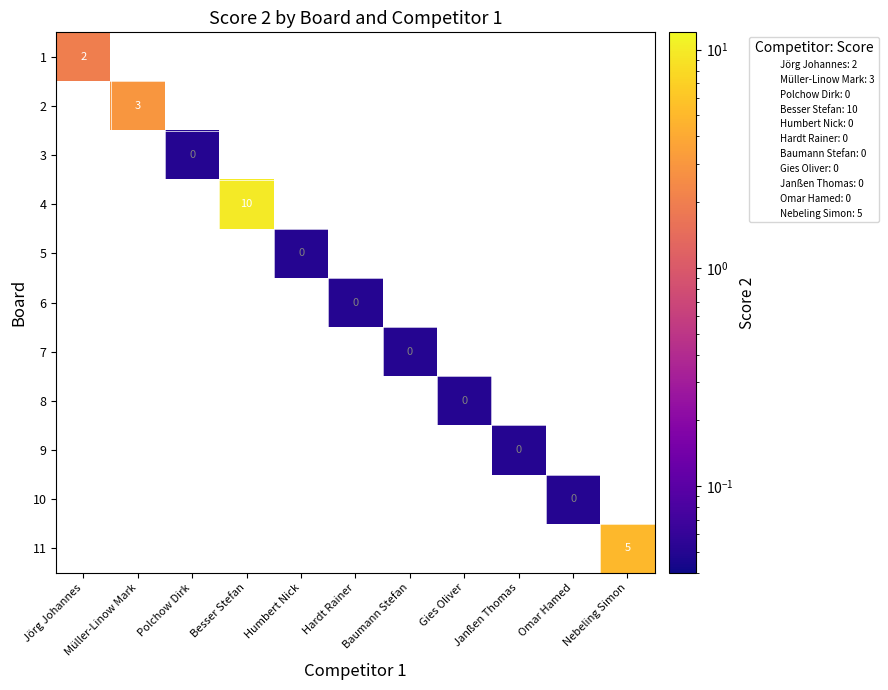

Which category has the lowest value across all series?

Polchow Dirk